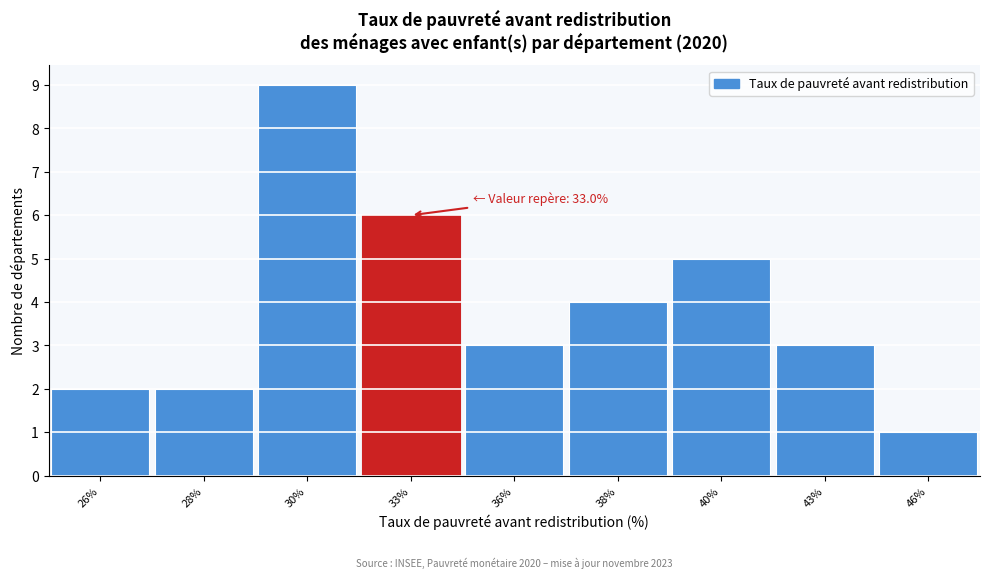

Reading left to right, extract all data points from this chart.

26%=2	28%=2	30%=9	33%=6	36%=3	38%=4	40%=5	43%=3	46%=1